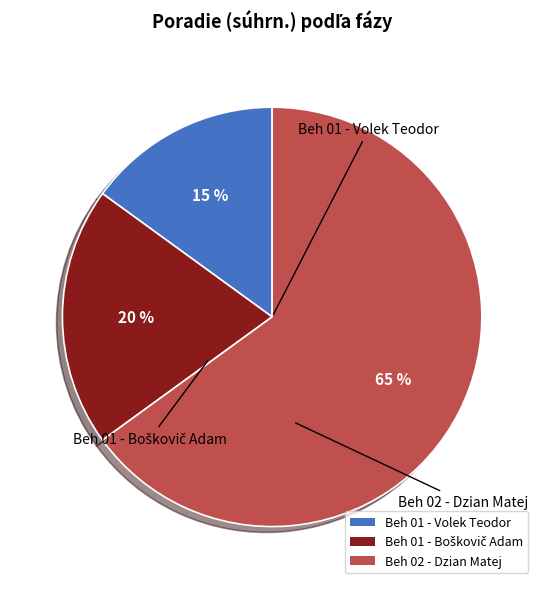

How many segments does this pie chart have?

3